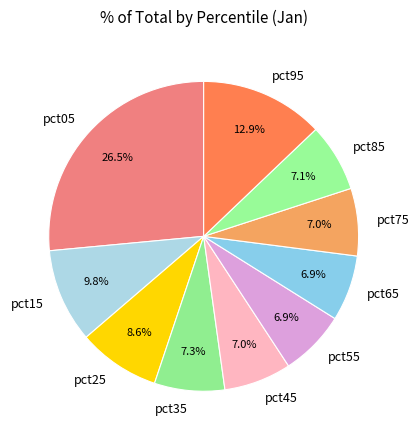

What percentage is the pct35 slice, to the nearest percent?

7%